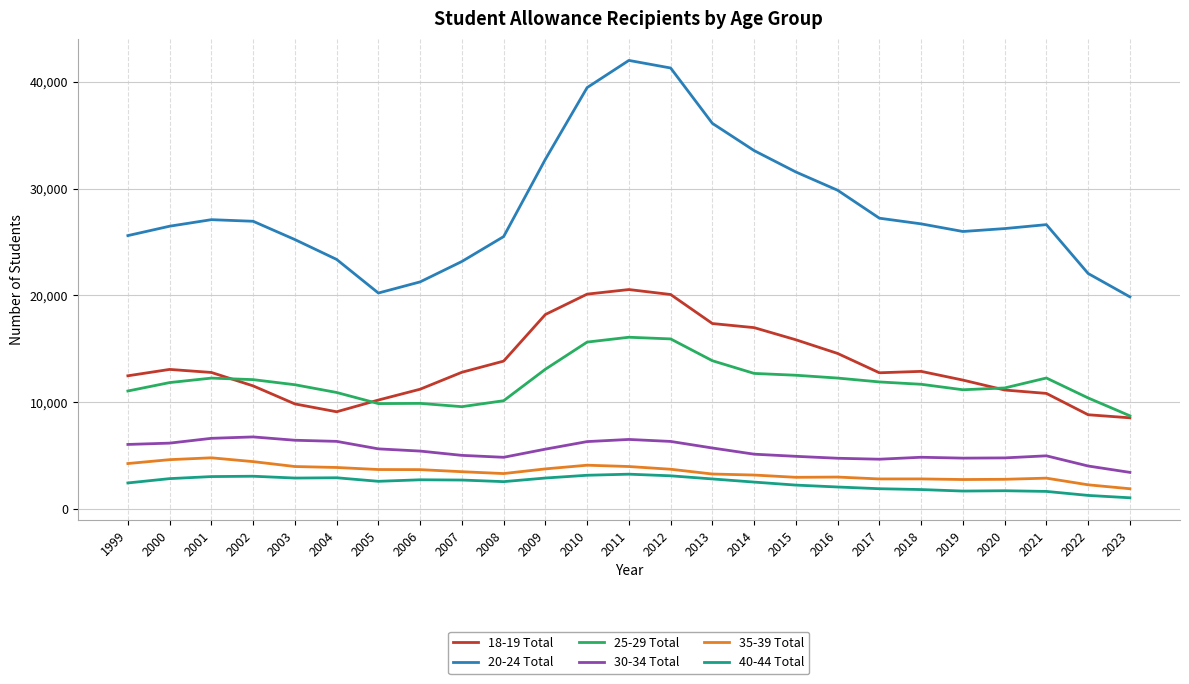

True or false: 40-44 Total and 25-29 Total intersect in this chart.

False